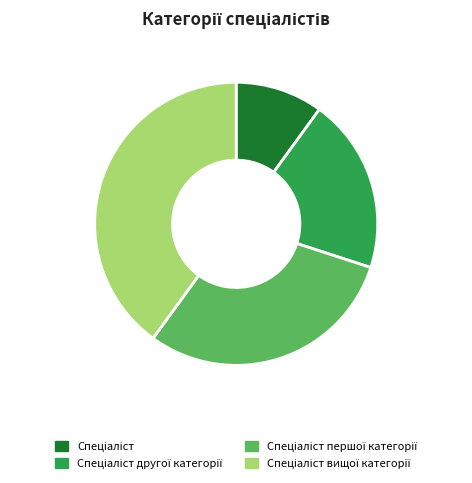

Count the number of slices in the pie.

4